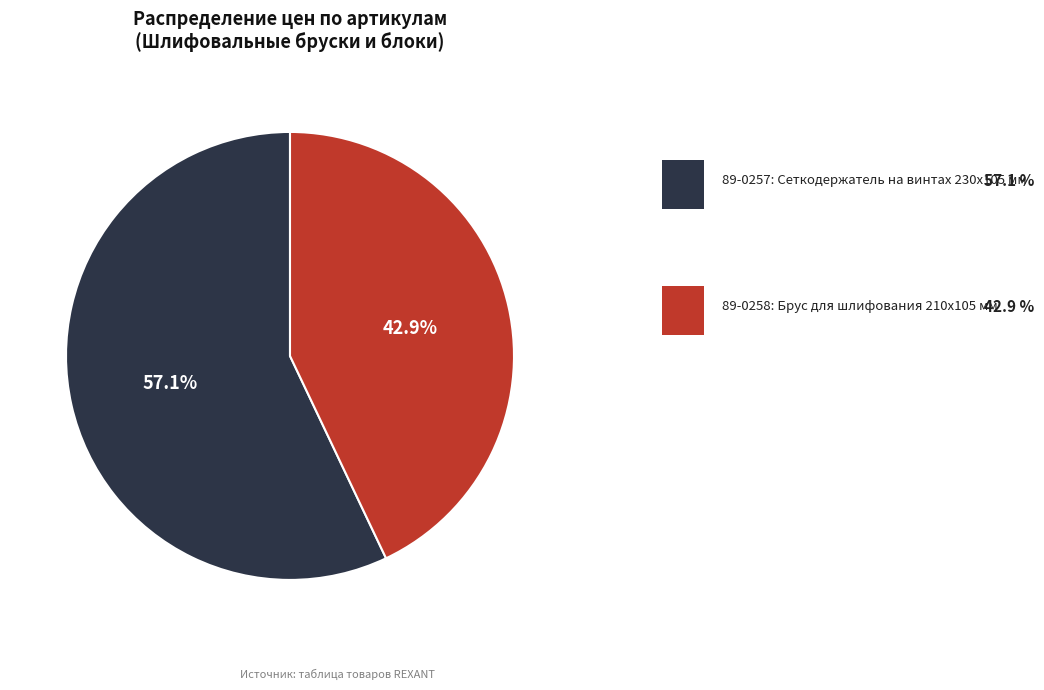

Is there a majority slice in this chart?

Yes